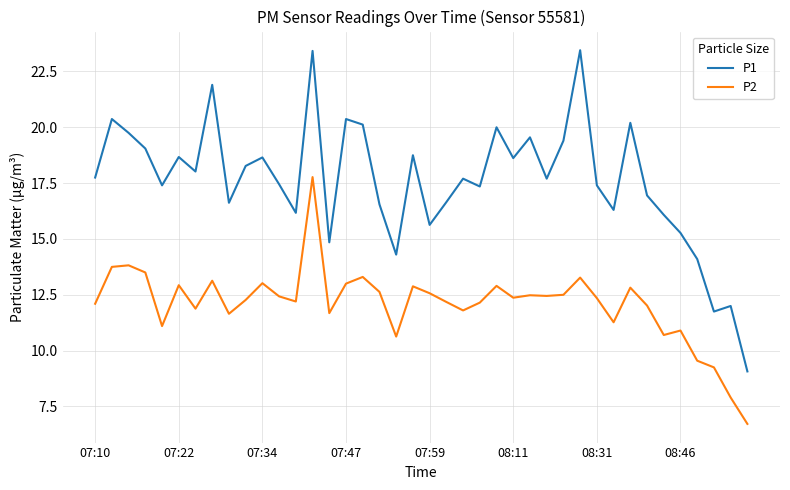

What is the difference between the maximum and minimum values in the P1 series?

14.4